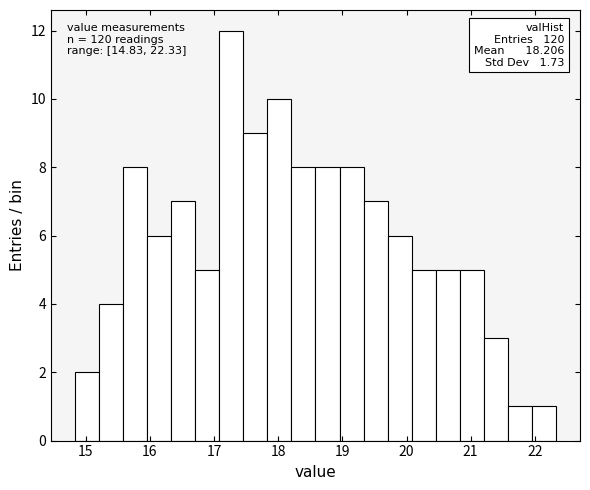

Read against the x-axis, roughly where is the centre of the tallest bar?

17.3